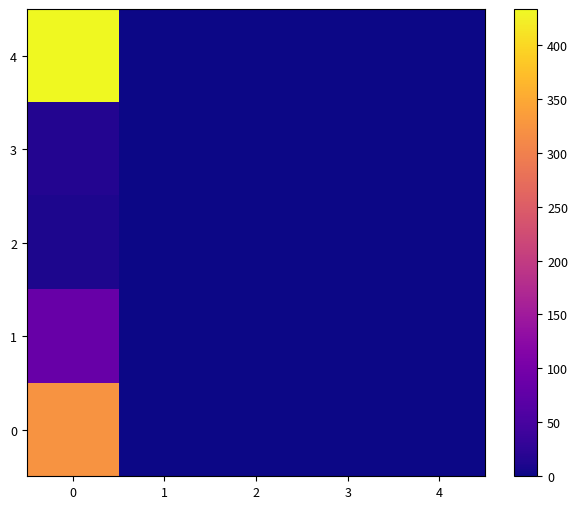

At how many categories does at least one series exceed 151?

1